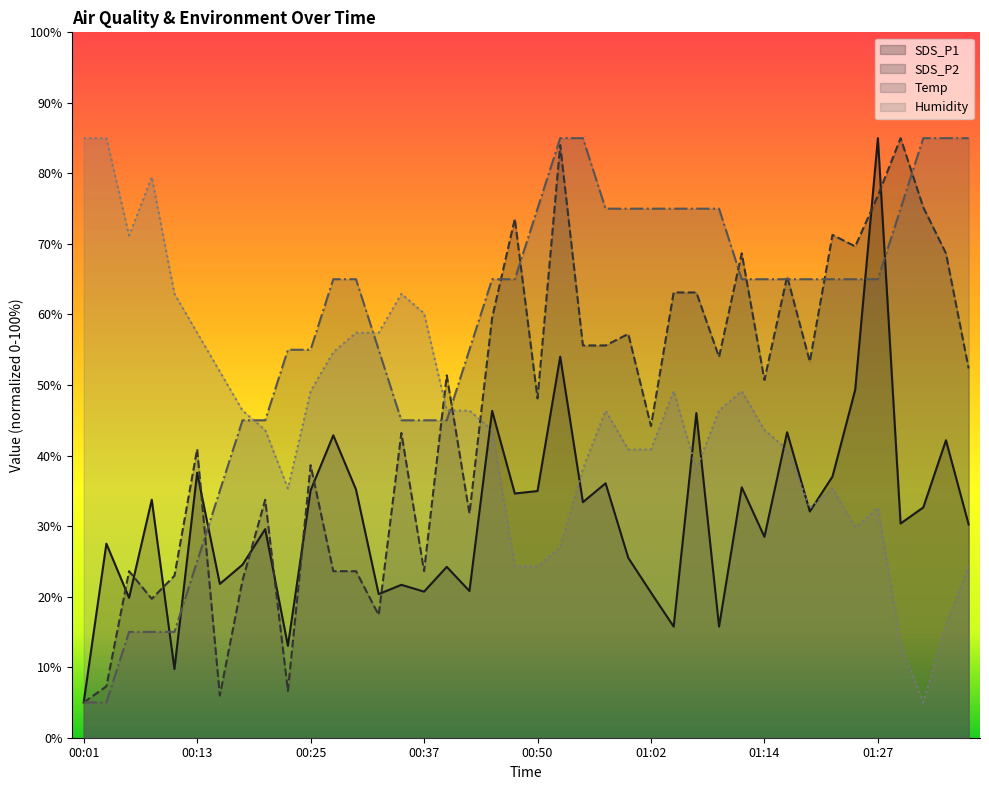

How many lines are shown in the chart?

4